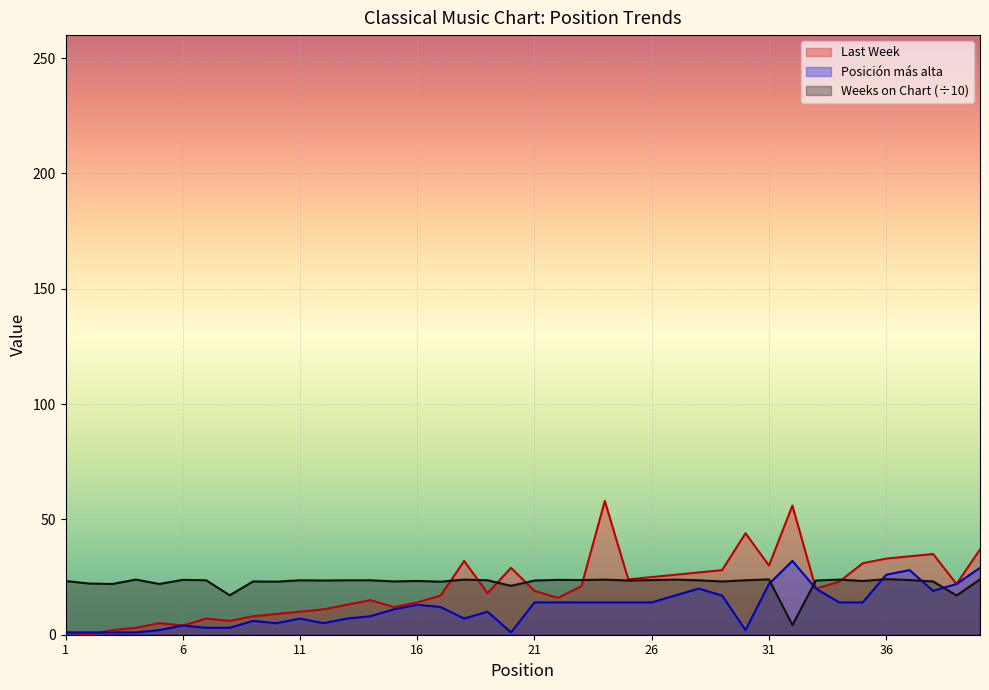

What is the value of the Posicion mas alta point at the 27th from the left?

17.0